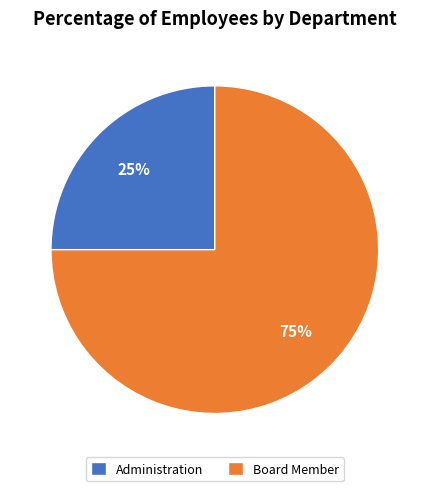

Count the number of slices in the pie.

2